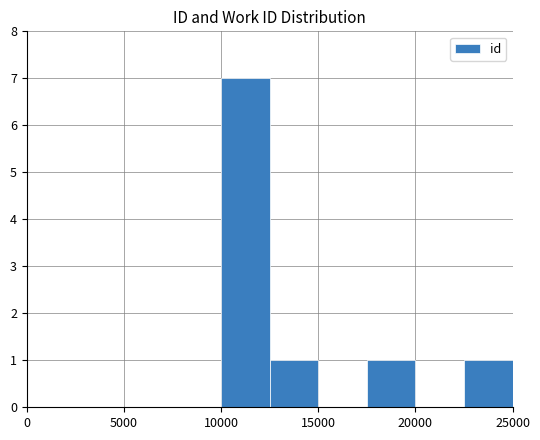

What is the maximum value shown in the chart?

7